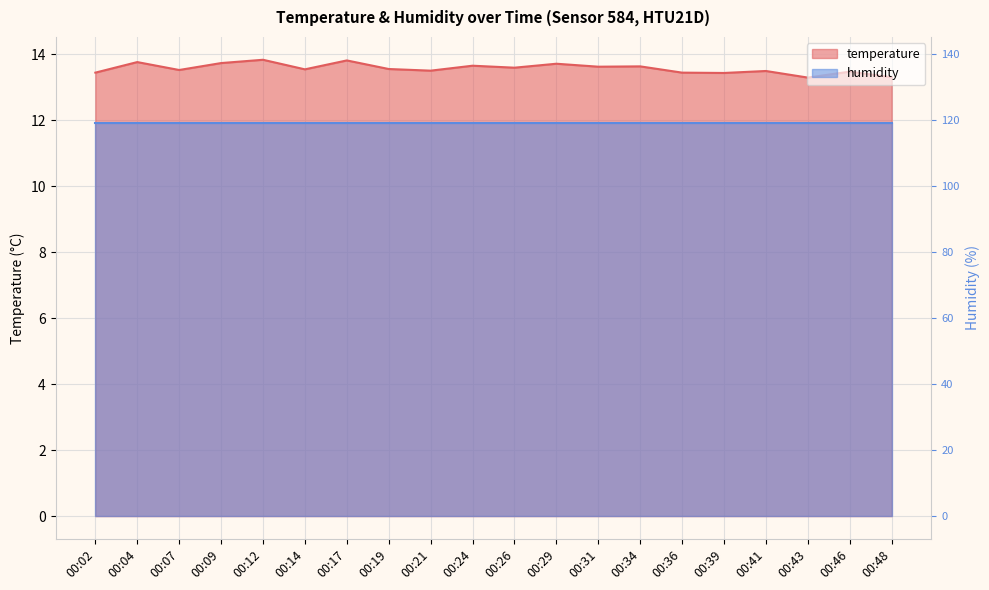

At which category does the chart reach its peak across all series?

00:12